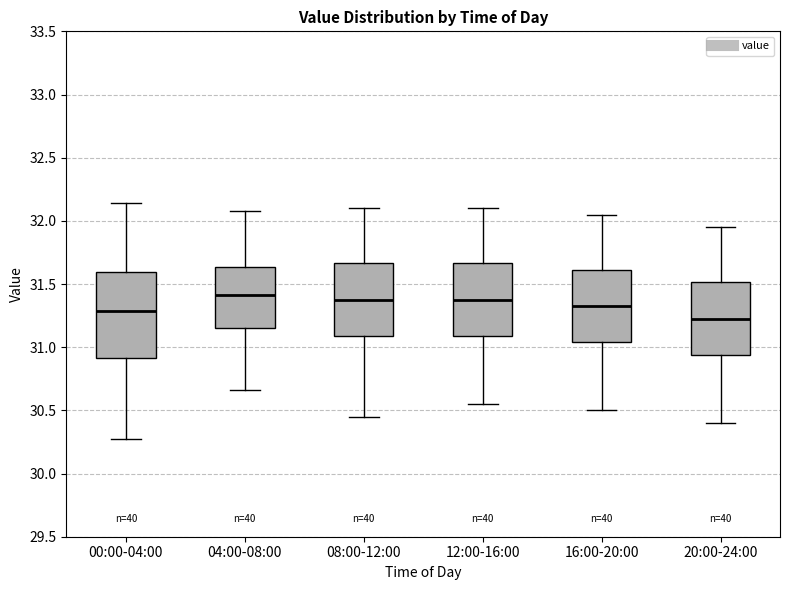

Reading left to right, transcribe this box plot: for each box, give where its median line is, the range the box spans, and where its two whiskers end, as read against the y-axis. The values are not printed on the chart, so give them approximately, as read against the axis.

00:00-04:00: median 31.30, box 30.90 to 31.60, whiskers 30.25 to 32.15
04:00-08:00: median 31.40, box 31.15 to 31.65, whiskers 30.65 to 32.10
08:00-12:00: median 31.40, box 31.10 to 31.65, whiskers 30.45 to 32.10
12:00-16:00: median 31.40, box 31.10 to 31.65, whiskers 30.55 to 32.10
16:00-20:00: median 31.35, box 31.05 to 31.60, whiskers 30.50 to 32.05
20:00-24:00: median 31.25, box 30.95 to 31.50, whiskers 30.40 to 31.95